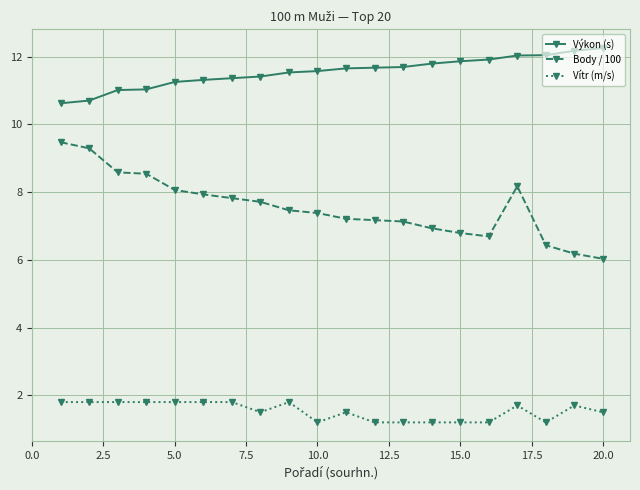

What is the minimum value for Vítr (m/s)?

1.2